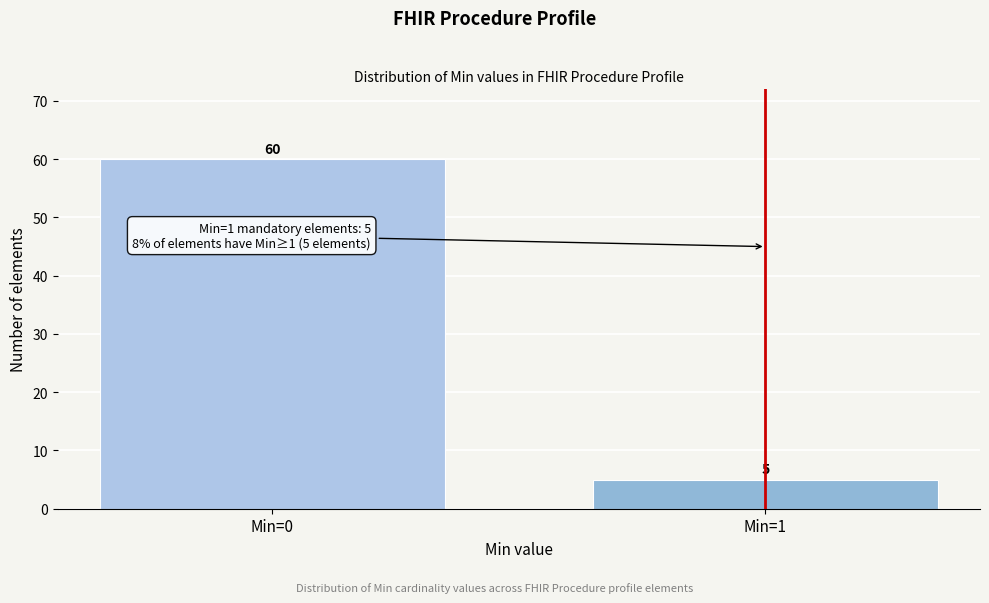

Reading left to right, what are all the values shown in this chart?

Min=0=60	Min=1=5